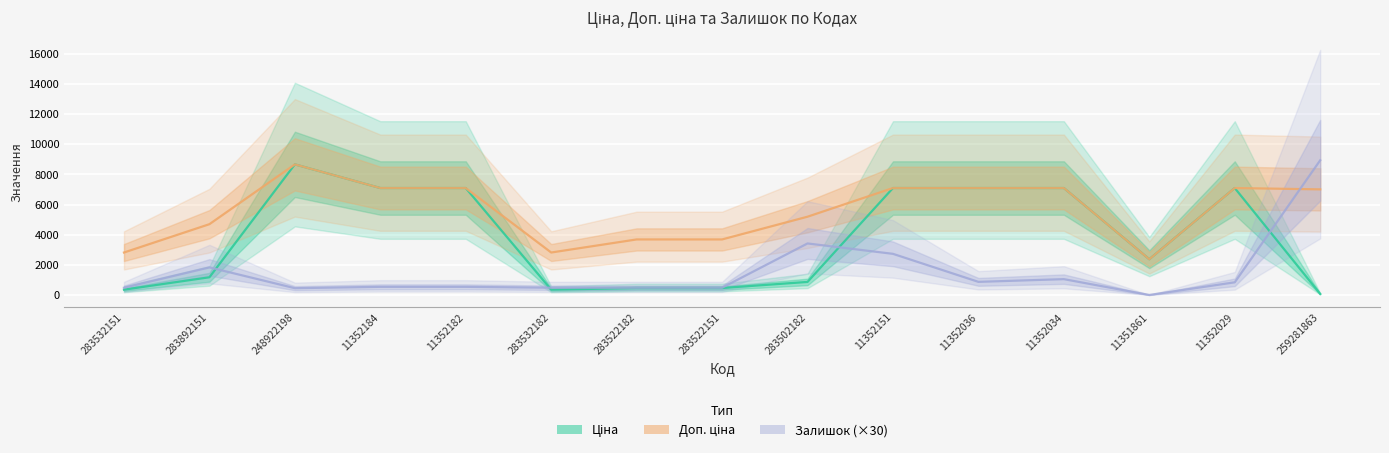

Reading left to right, what are all the values shown in this chart?

Ціна: 352.2	1174.7	8669.7	7098.8	7098.8	352.2	460.8	460.8	865.9	7098.8	7098.8	7098.8	2372.4	7098.8	70.1
Доп. ціна: 2818.0	4698.8	8669.7	7098.8	7098.8	2818.0	3686.5	3686.5	5195.4	7098.8	7098.8	7098.8	2372.0	7098.8	7010.0
Залишок (×30): 480.0	1830.0	450.0	540.0	540.0	480.0	480.0	480.0	3420.0	2730.0	870.0	1050.0	0.0	840.0	8940.0